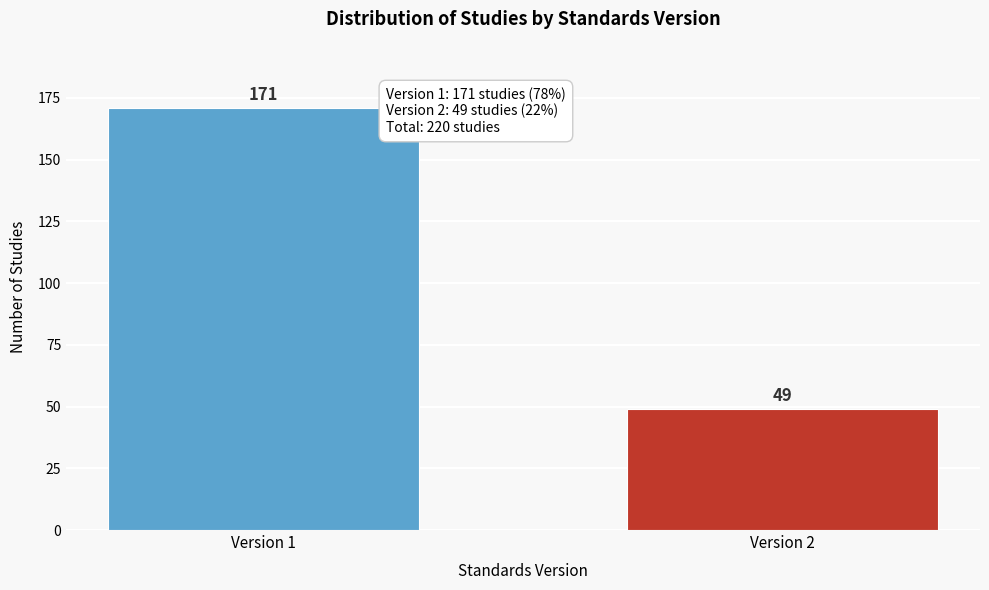

Reading left to right, list all the values displayed in this chart.

Version 1=171	Version 2=49